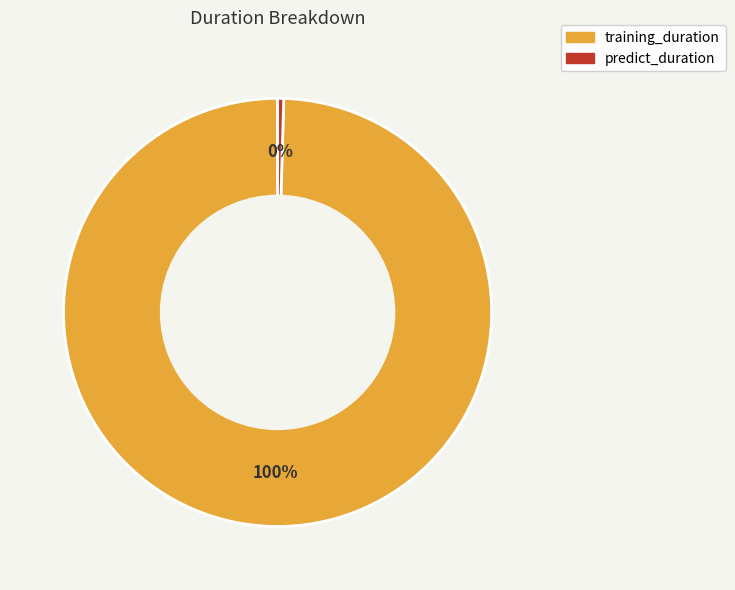

Do predict_duration and training_duration together represent more than half of the pie?

Yes